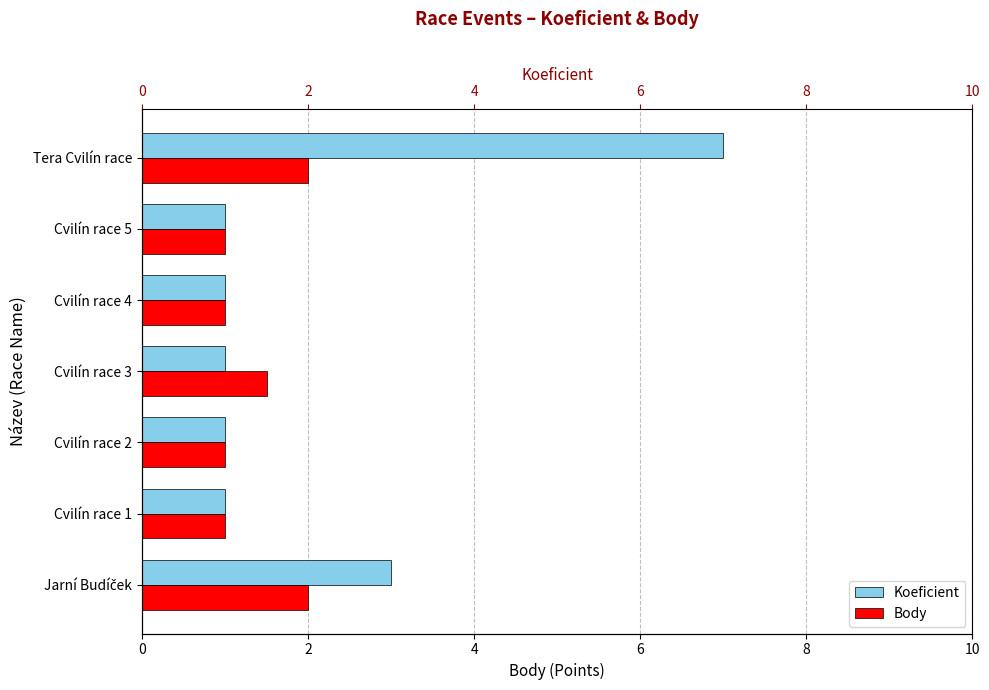

How many series are shown in this chart?

2